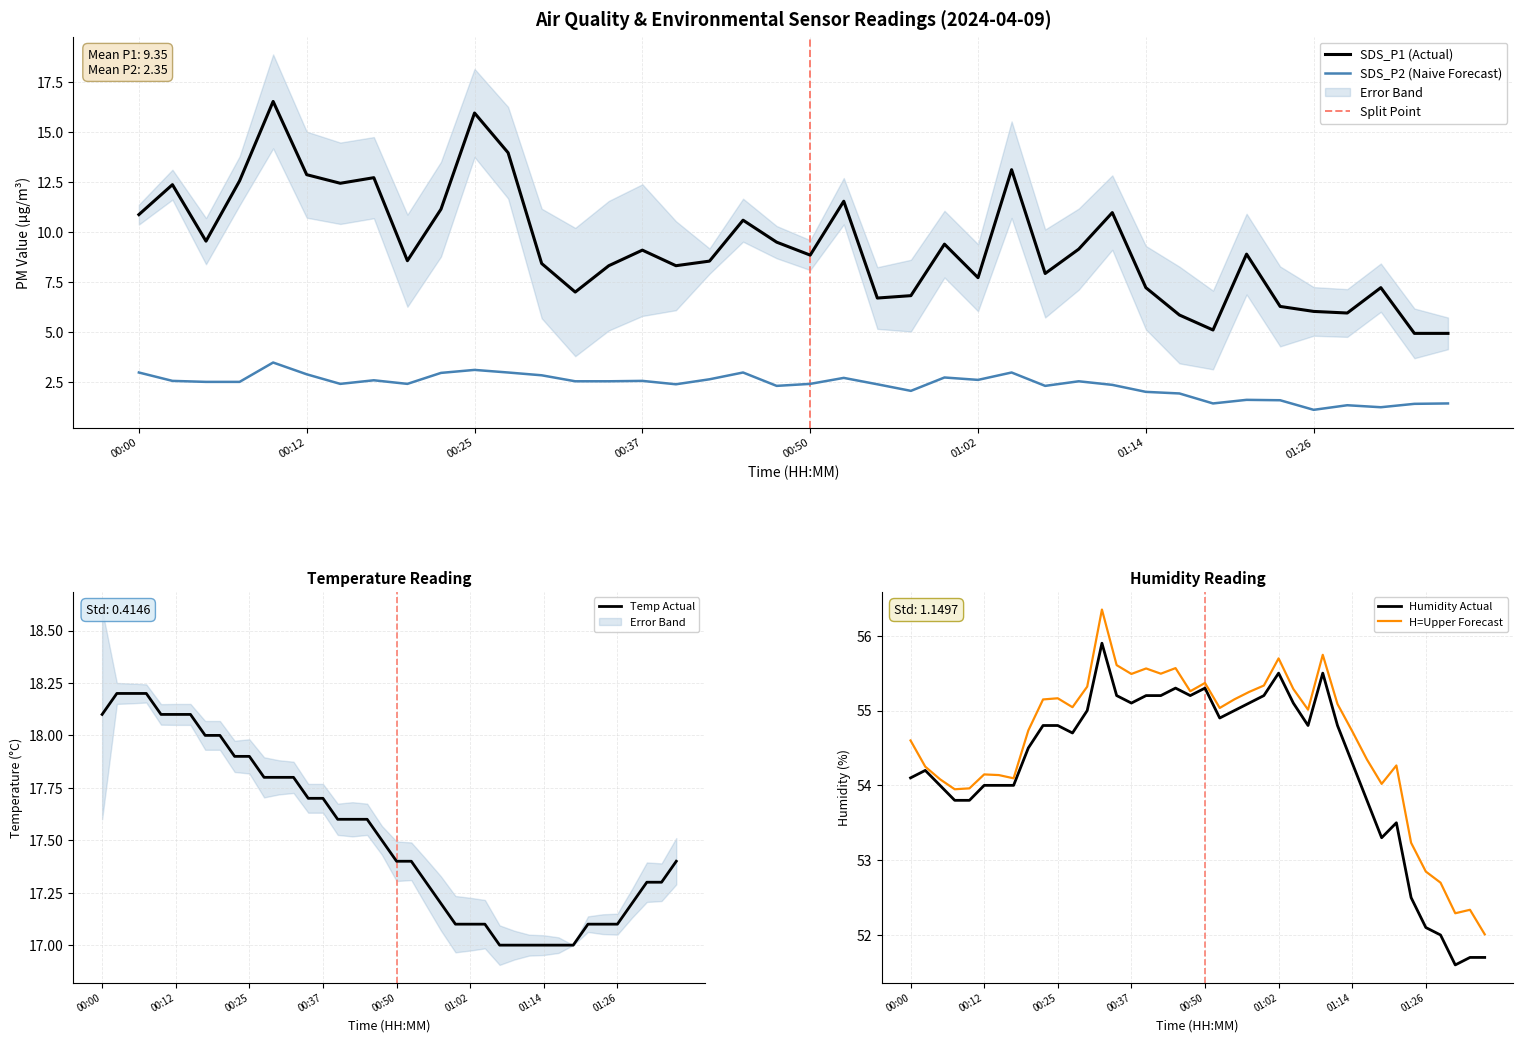

What is the label of the 14th point from the left?

00:32